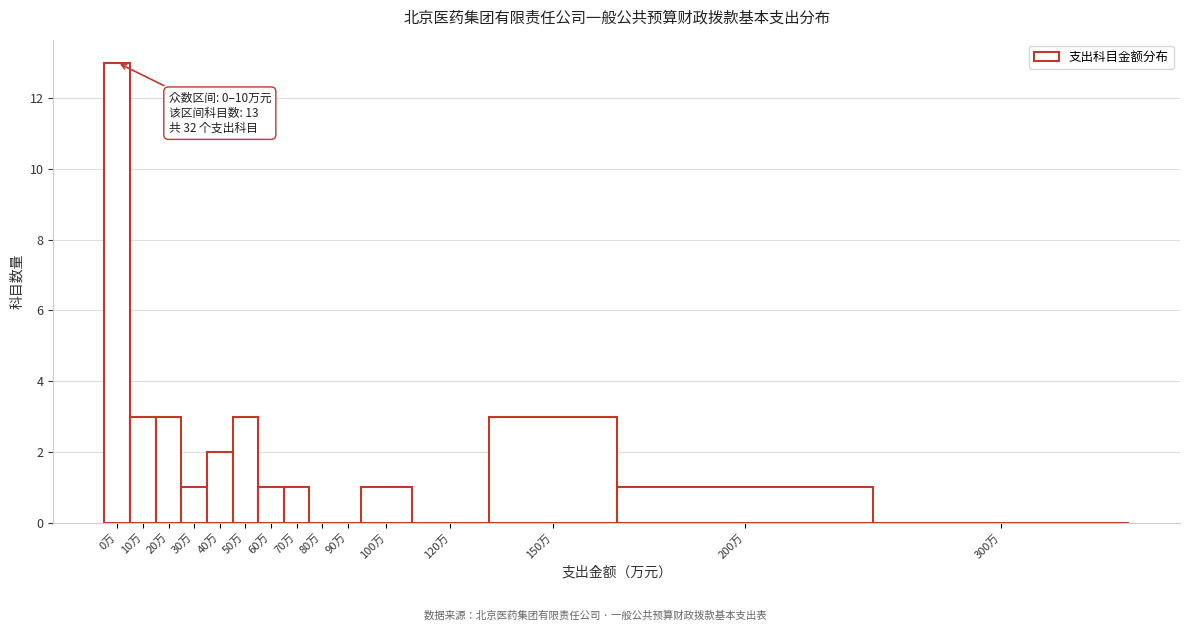

Reading right to left, what are all the values shown in this chart?

300万=0	200万=1	150万=3	120万=0	100万=1	90万=0	80万=0	70万=1	60万=1	50万=3	40万=2	30万=1	20万=3	10万=3	0万=13